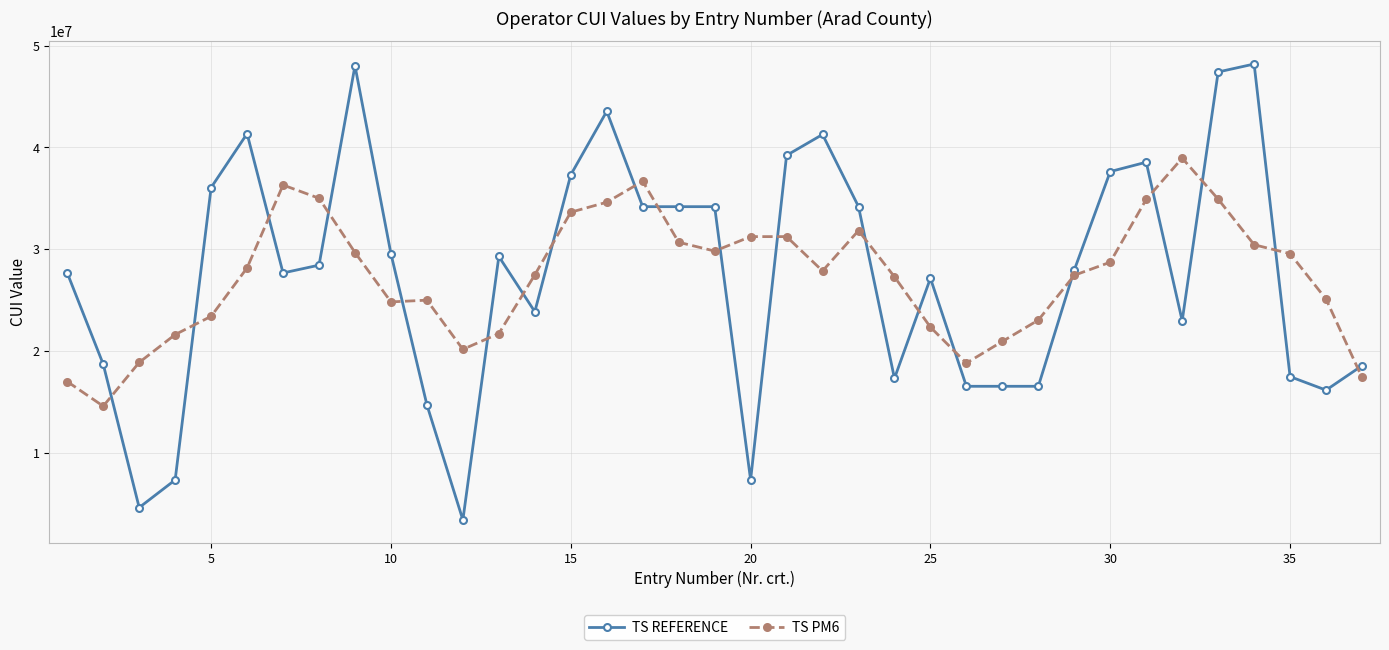

What is the value of the TS REFERENCE point at the 13th from the left?

29280251.0